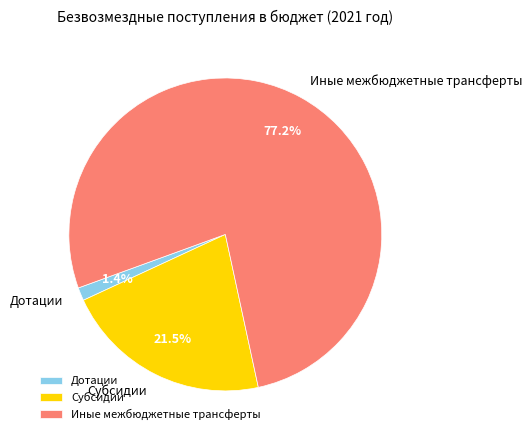

What is the largest slice in the pie chart?

Иные межбюджетные трансферты